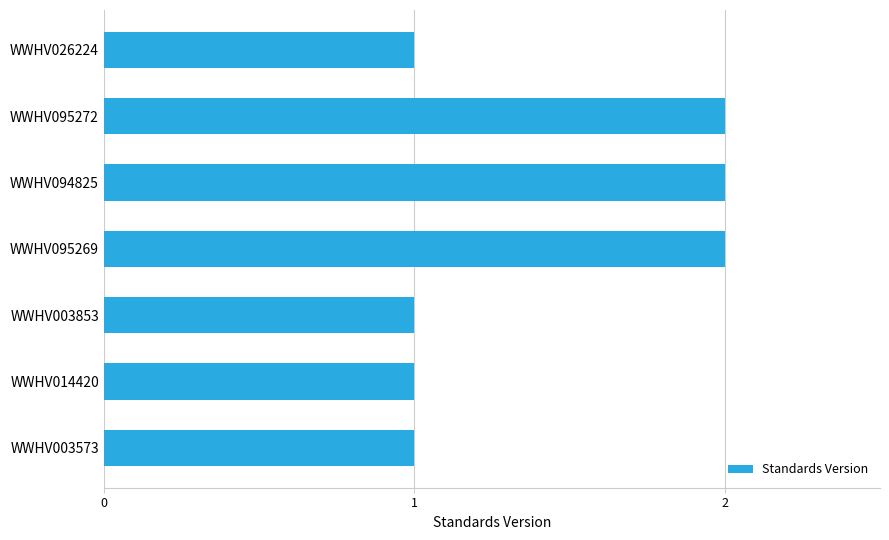

What is the ratio of the value at WWHV094825 to the value at WWHV095272?

1.0